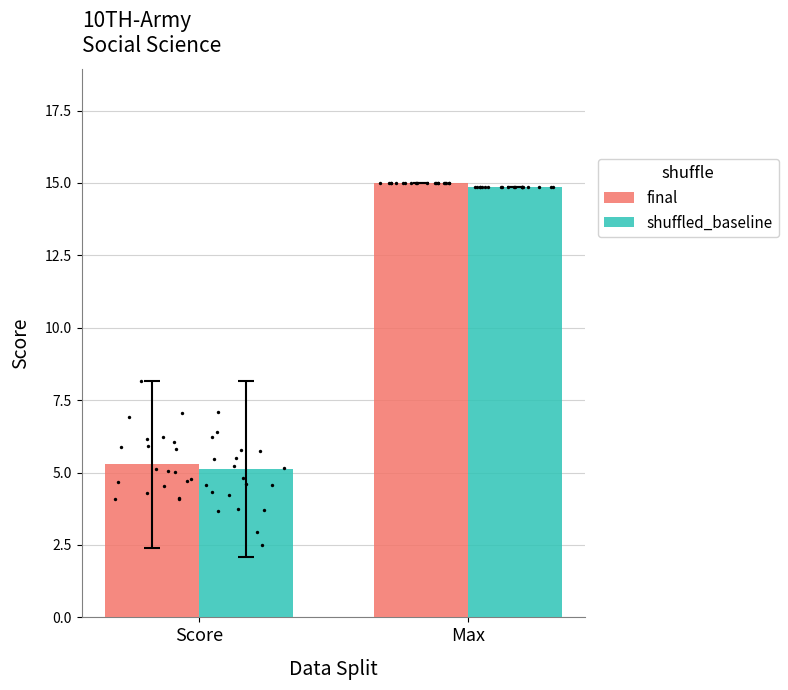

What is the total value across all series at Max?

29.9